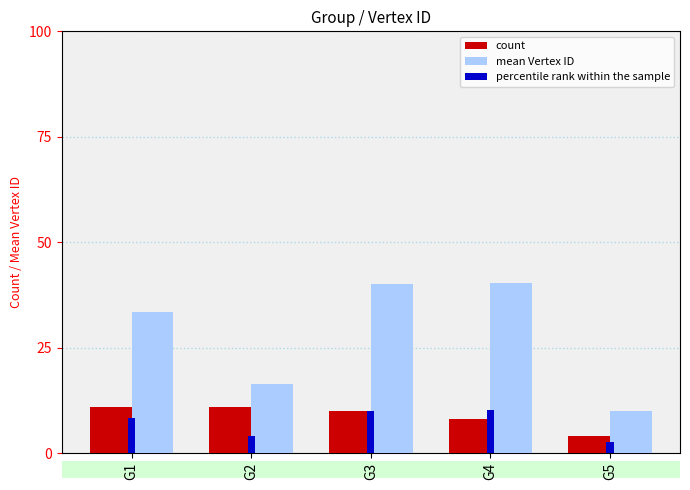

Where is count nearest to the value 7?

G4